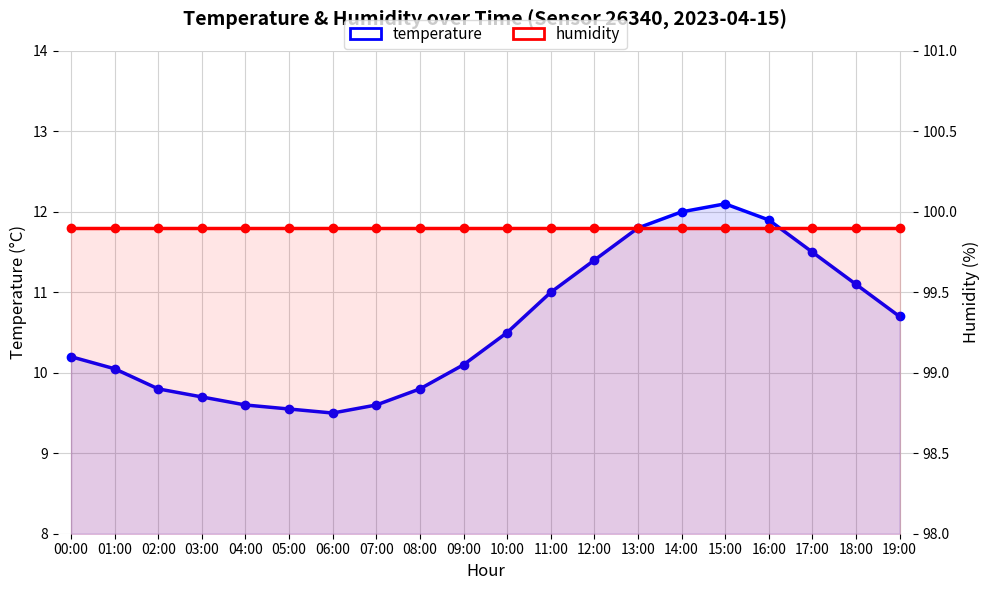

What is the average value of the temperature series?

10.6